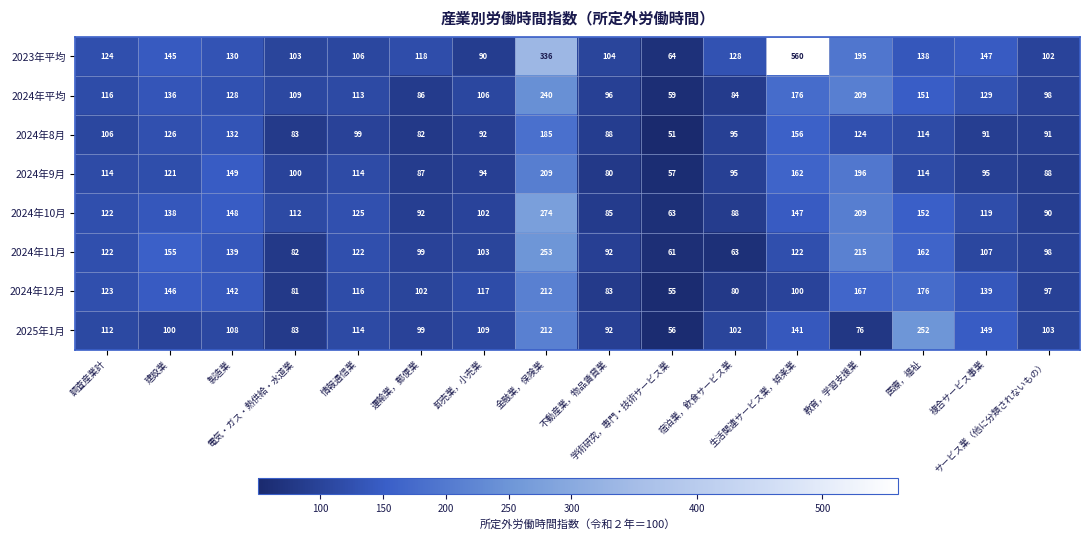

Which series has the largest range (max minus min)?

2023年平均